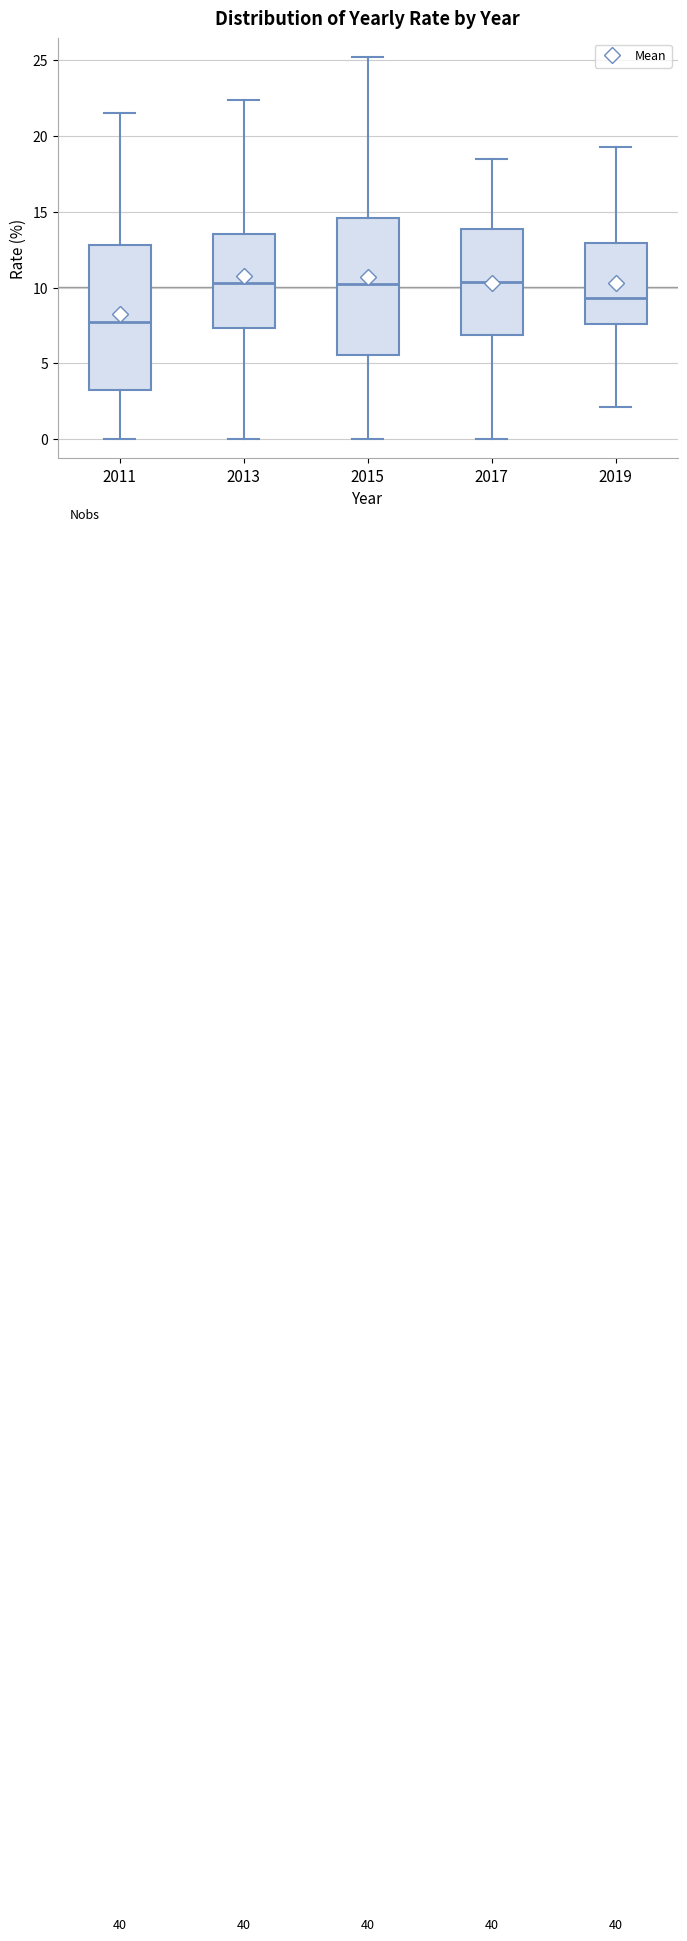

Reading left to right, read every box against the y-axis: the position of its median line, the range the box covers, and the ends of its whiskers. The values are not printed on the chart, so give them approximately, as read against the axis.

2011: median 8.0, box 3.5 to 13.0, whiskers 0.0 to 21.5
2013: median 10.5, box 7.5 to 13.5, whiskers 0.0 to 22.5
2015: median 10.0, box 5.5 to 14.5, whiskers 0.0 to 25.0
2017: median 10.5, box 7.0 to 14.0, whiskers 0.0 to 18.5
2019: median 9.5, box 7.5 to 13.0, whiskers 2.0 to 19.5